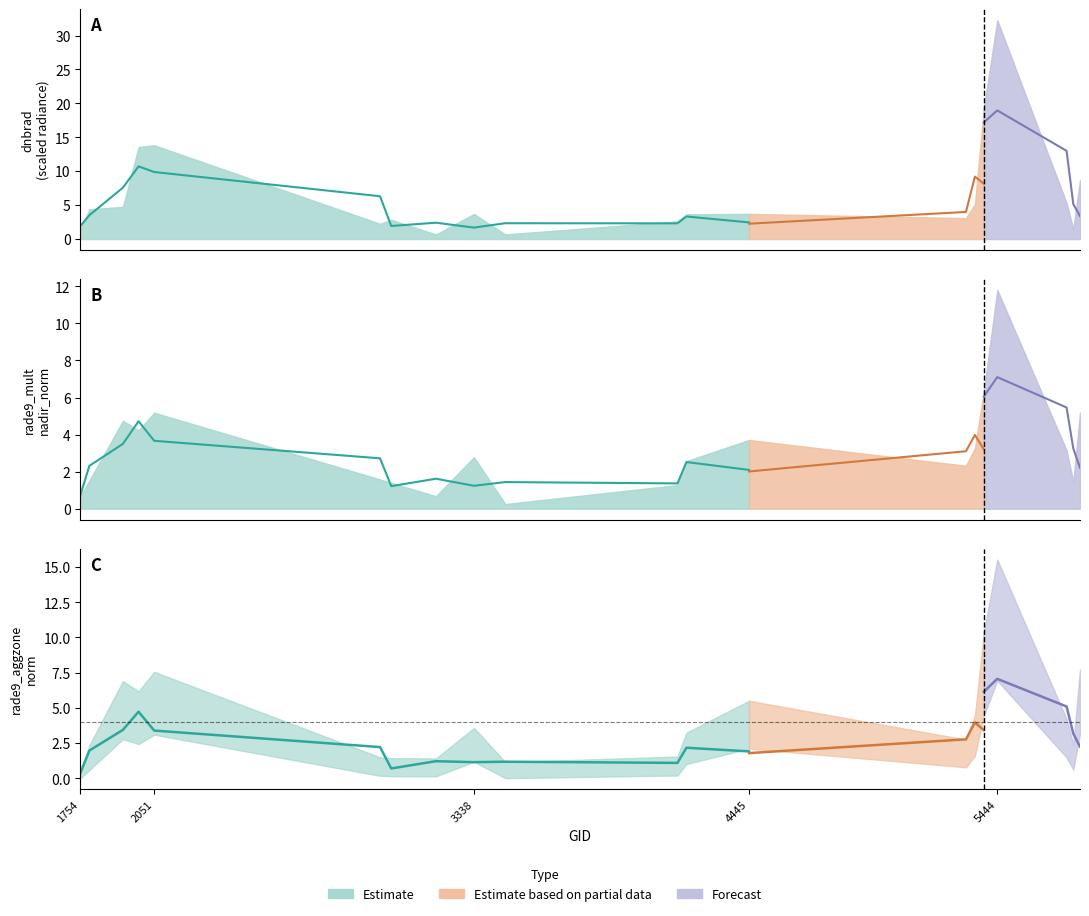

Reading right to left, transcribe all the data shown in this chart.

dnbrad: 8.7	1.4	5.3	32.3	19.3	5.2	3.1	3.7	3.7	2.6	0.7	3.7	0.7	2.9	2.3	13.8	13.6	4.7	4.4	1.4
rade9_mult_nadir_norm: 5.2	1.4	3.2	11.8	6.3	3.3	2.3	3.7	2.6	1.3	0.3	2.8	0.7	1.4	1.6	5.2	4.2	4.7	1.5	0.7
rade9_aggzone_norm: 5.3	1.4	2.7	11.1	7.3	2.9	1.7	3.7	2.0	0.8	0.5	2.3	0.7	0.7	0.7	5.2	4.2	4.7	1.4	-0.2